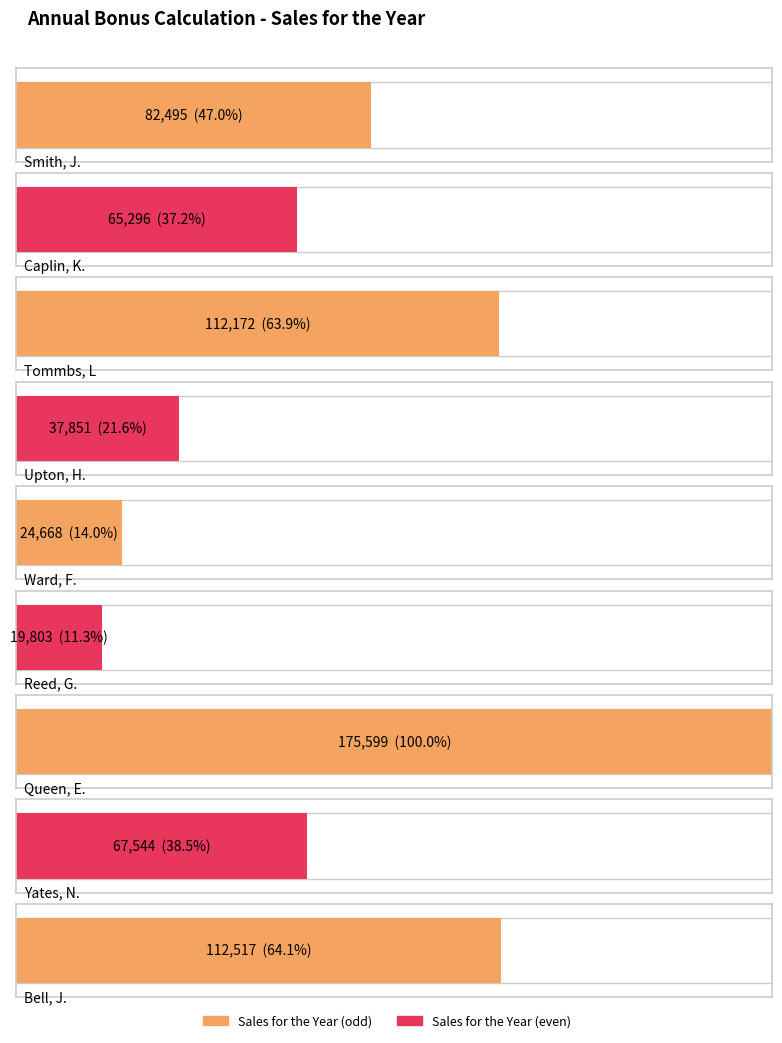

List the labels in order of value, largest first.

Queen, E., Bell, J., Tommbs, L, Smith, J., Yates, N., Caplin, K., Upton, H., Ward, F., Reed, G.